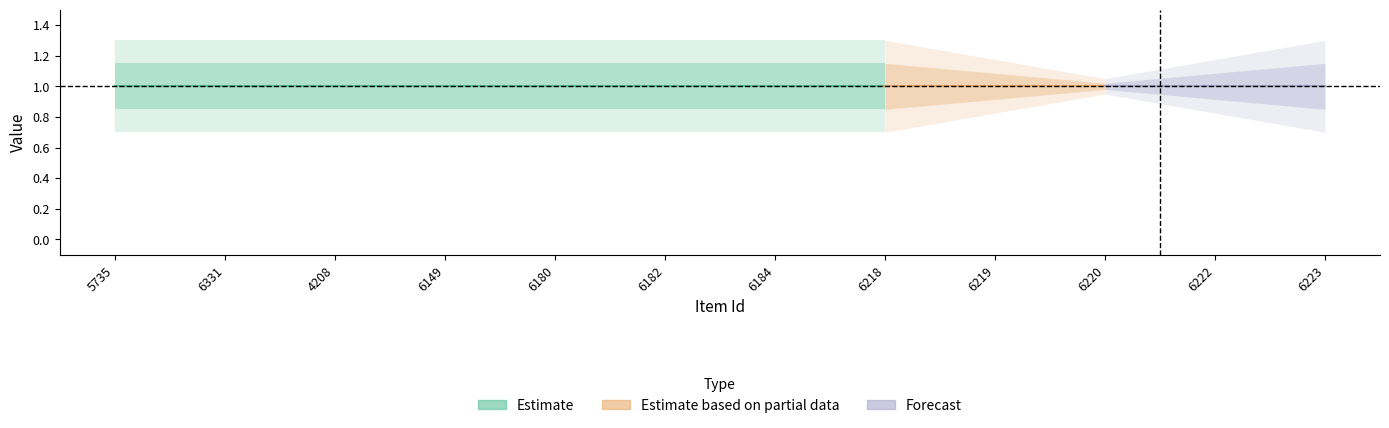

True or false: public and featured intersect in this chart.

False